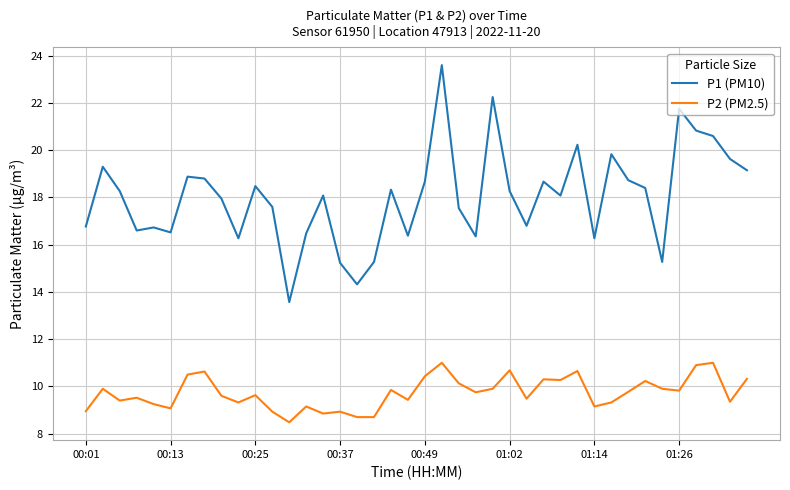

True or false: P1 (PM10) and P2 (PM2.5) intersect in this chart.

False